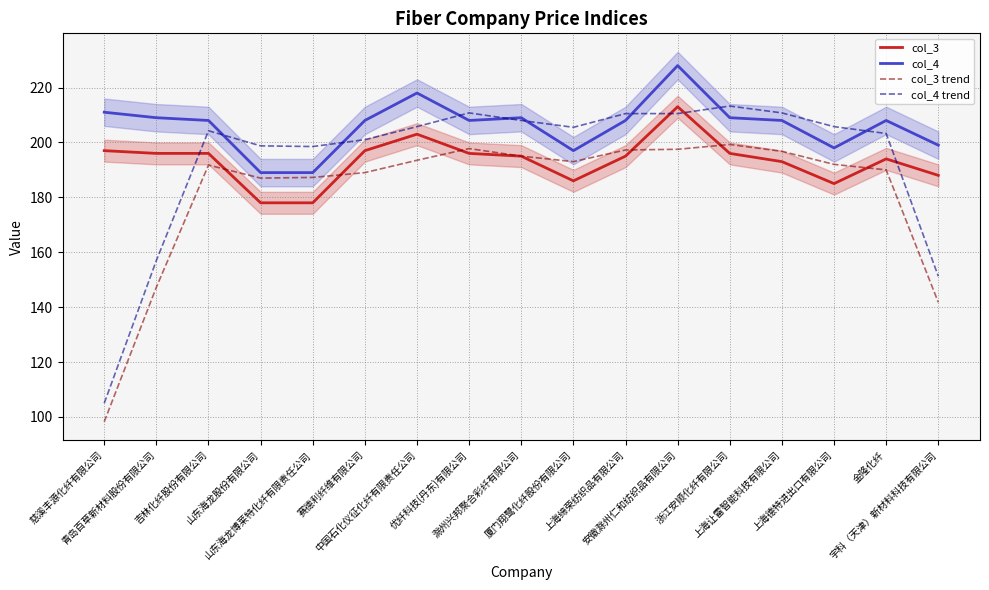

Count the number of data series in this chart.

4